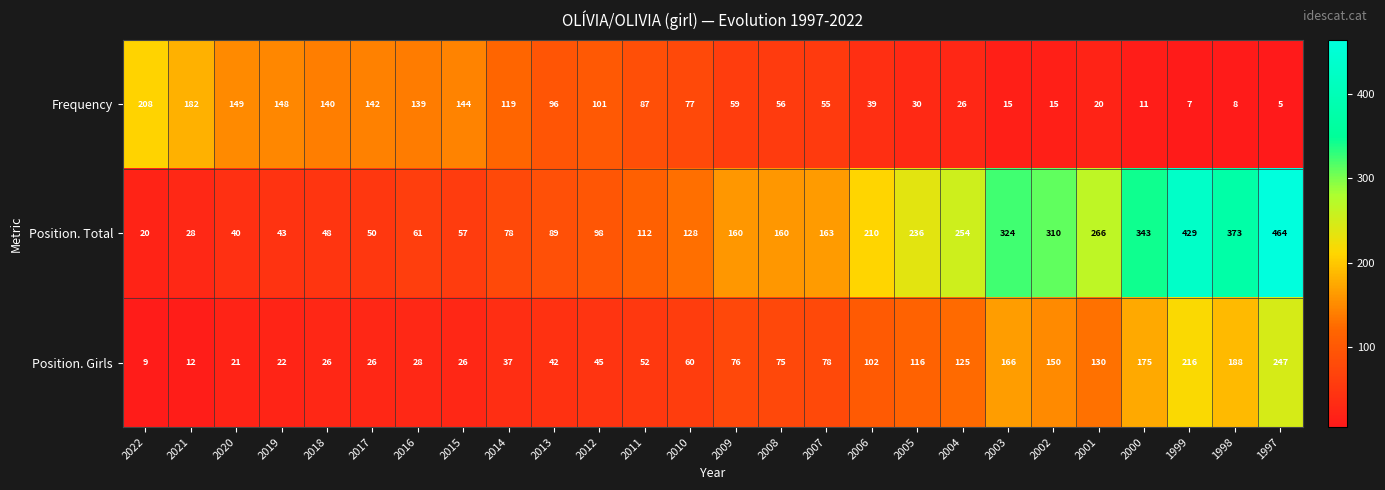

Between 2021 and 2015, which series saw the biggest shift?

Frequency